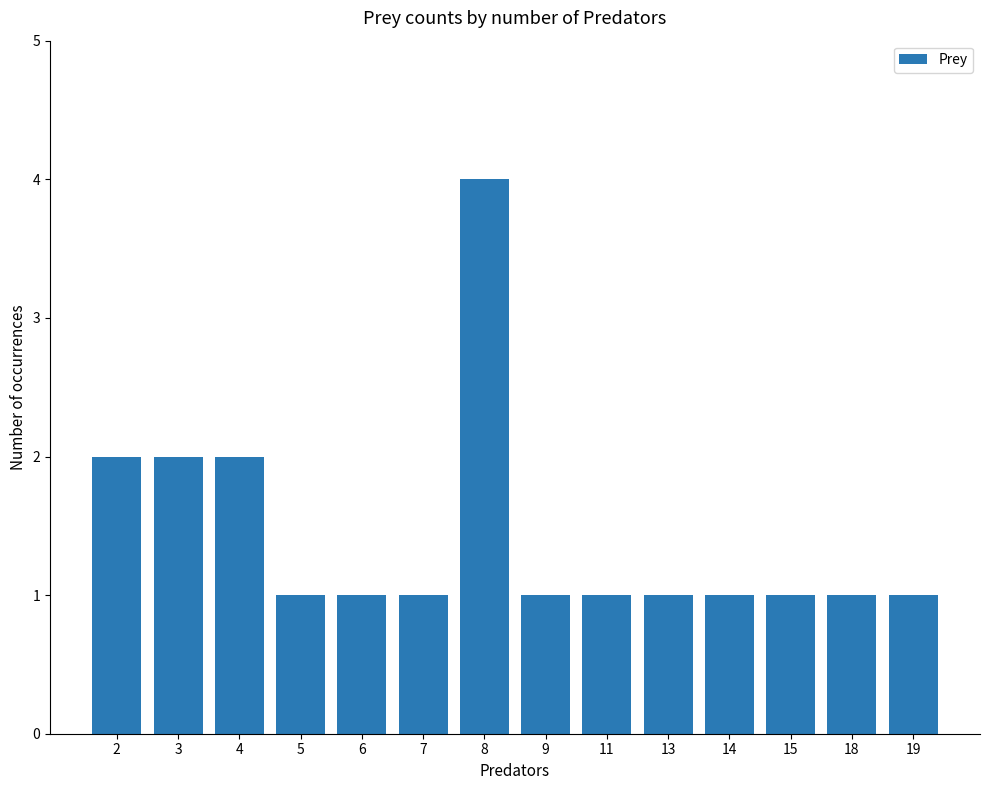

Approximately how many times larger is the value at 4 compared to 5?

2.0